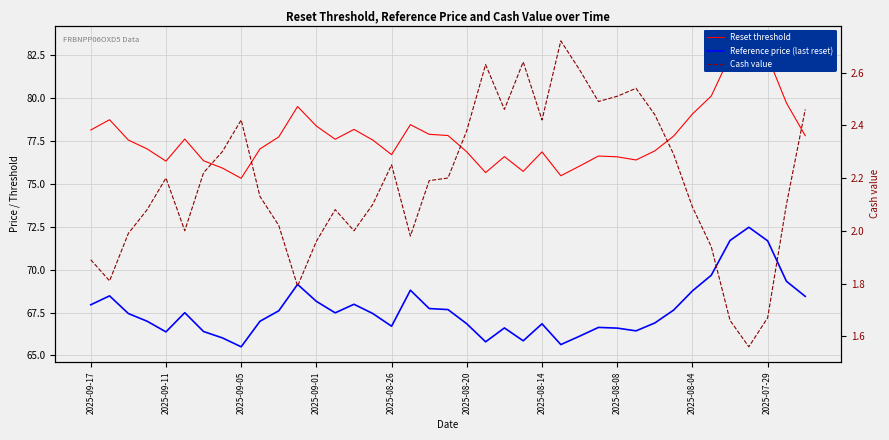

True or false: Reset threshold and Reference price (last reset) cross at least once.

False